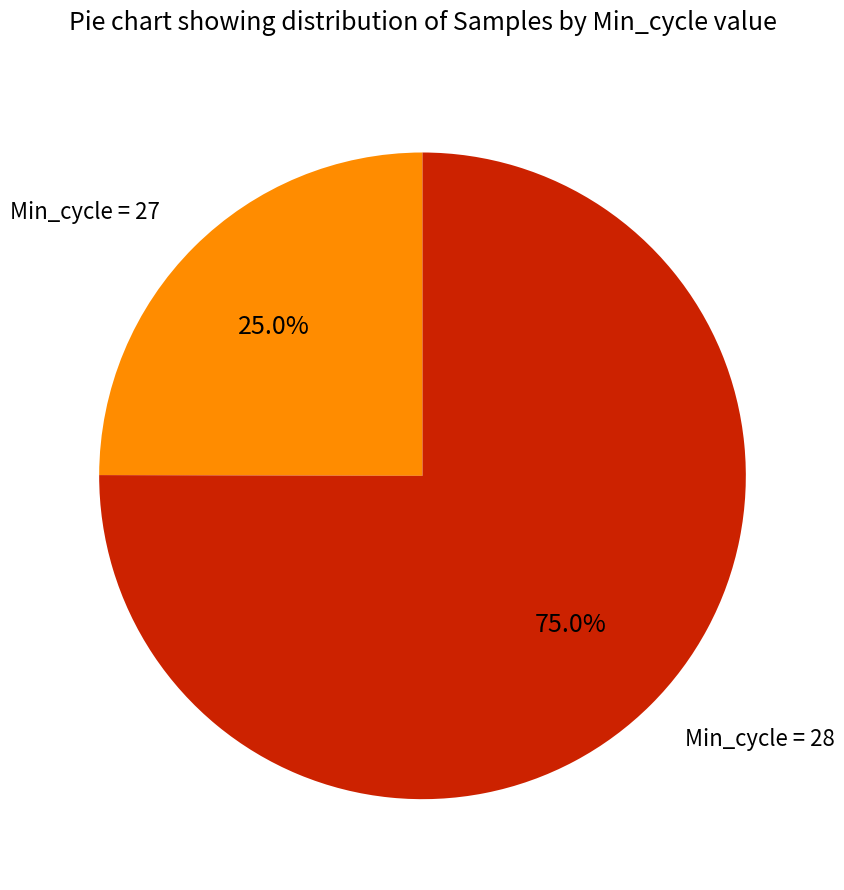

Is there any slice that represents more than half of the pie?

Yes